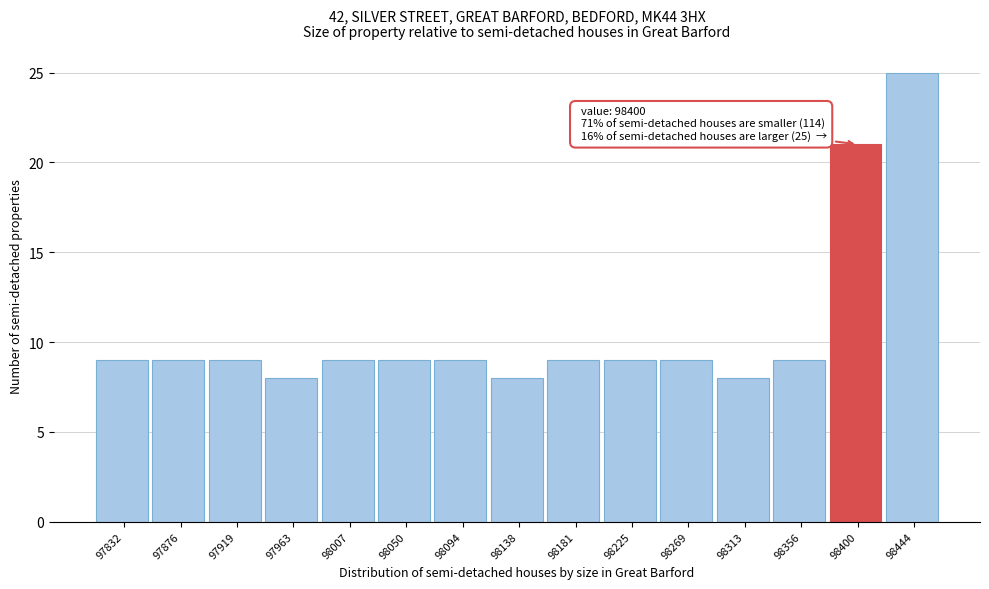

Over which range of the x-axis is the bar tallest?

98420 to 98465